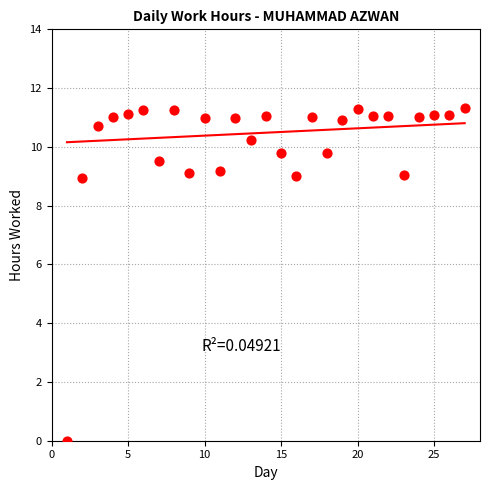

What is the range of X values (max minus min)?

26.0